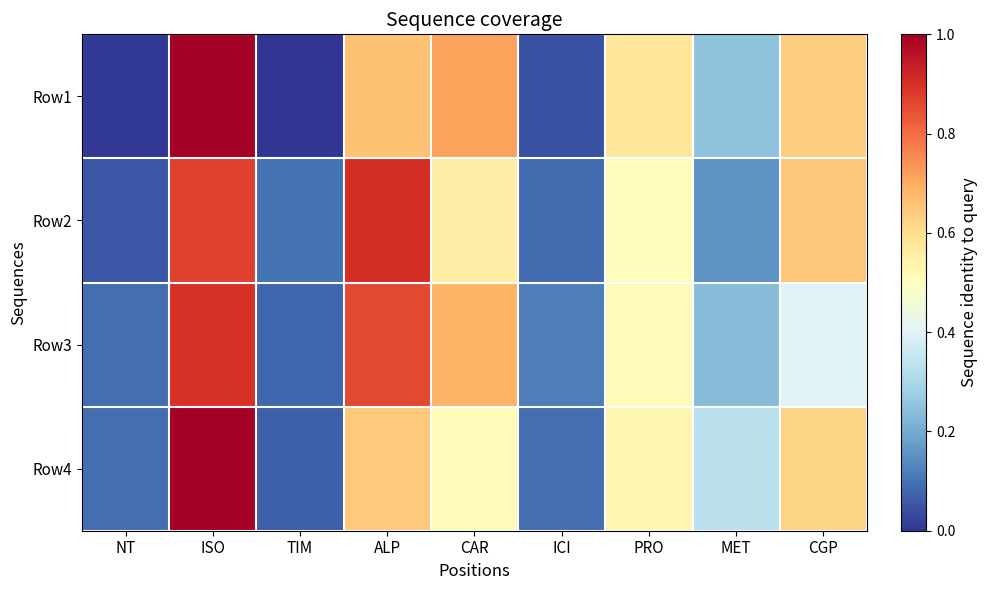

Rank the series at TIM from highest to lowest value.

Row2, Row3, Row4, Row1